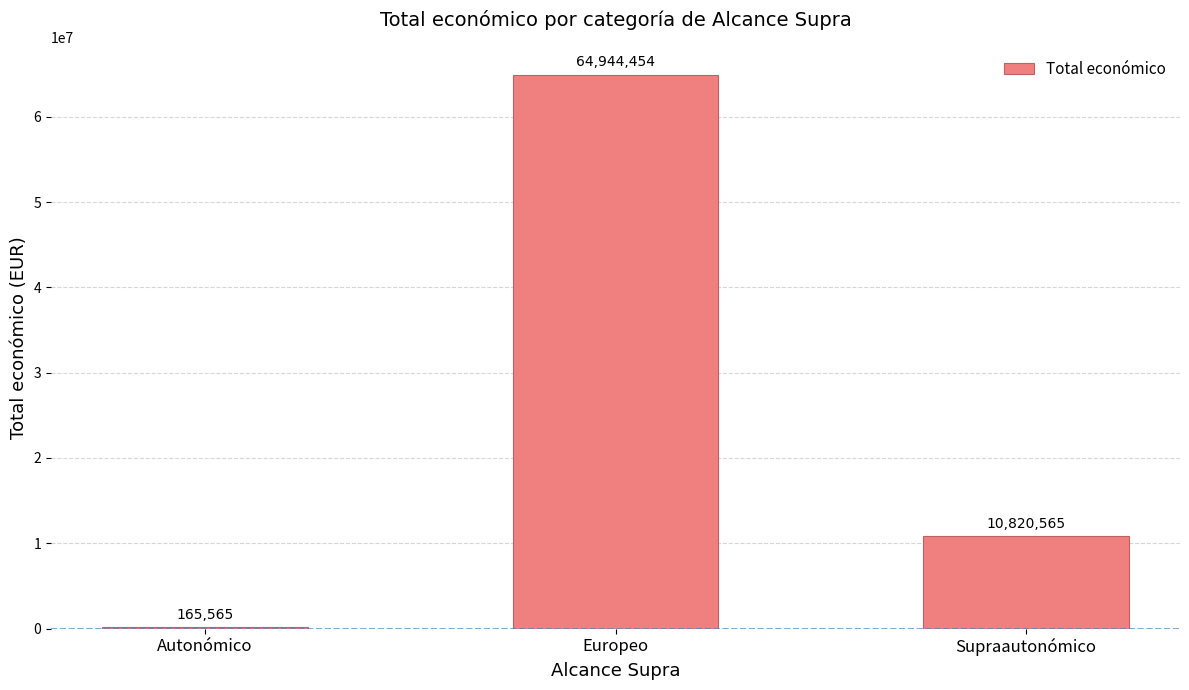

What is the ratio of the value at Europeo to the value at Autonómico?

392.3